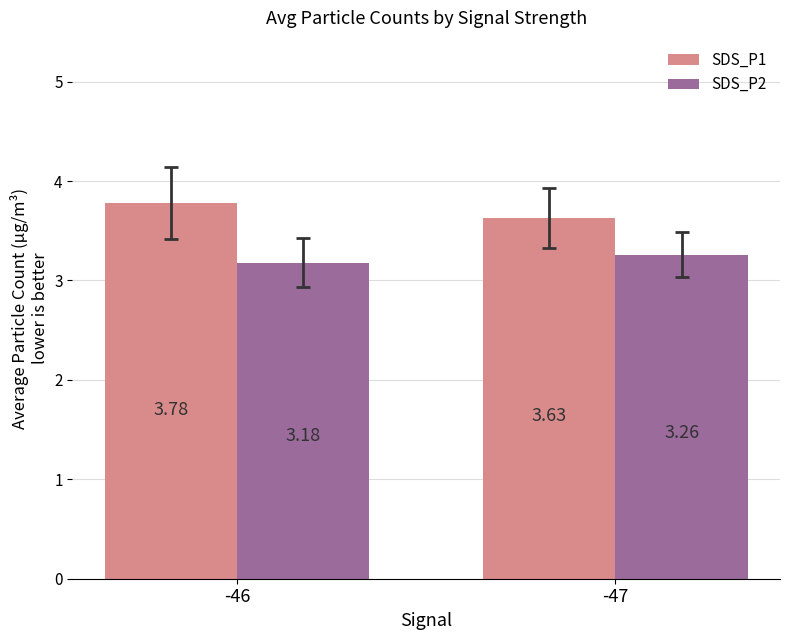

What is the difference between the highest and lowest values at -46?

0.6